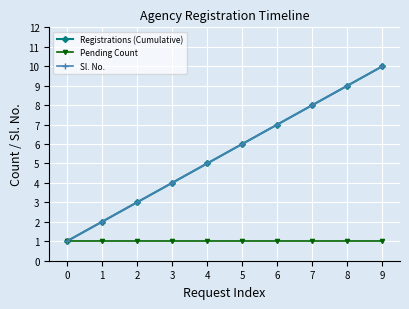

At how many categories does at least one series exceed 1?

9